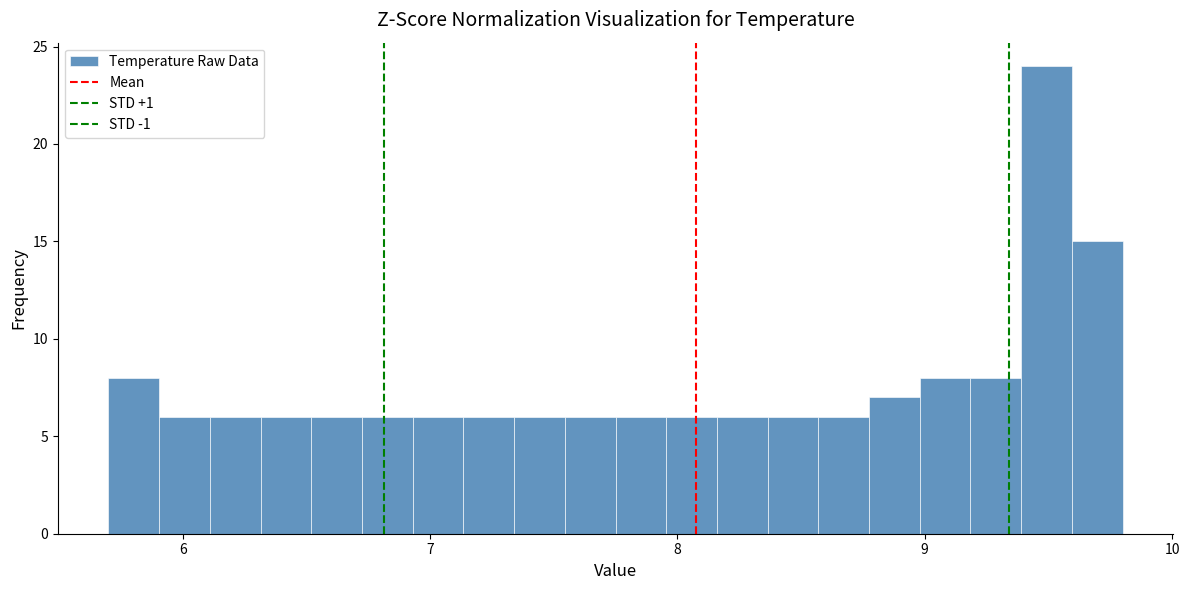

Read against the x-axis, roughly where is the centre of the tallest bar?

9.5